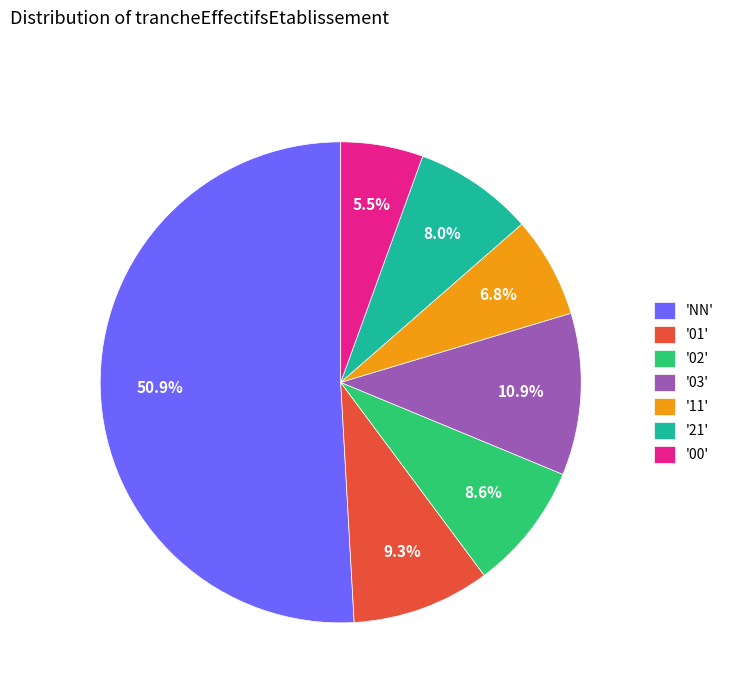

Which category accounts for the majority?

'NN'